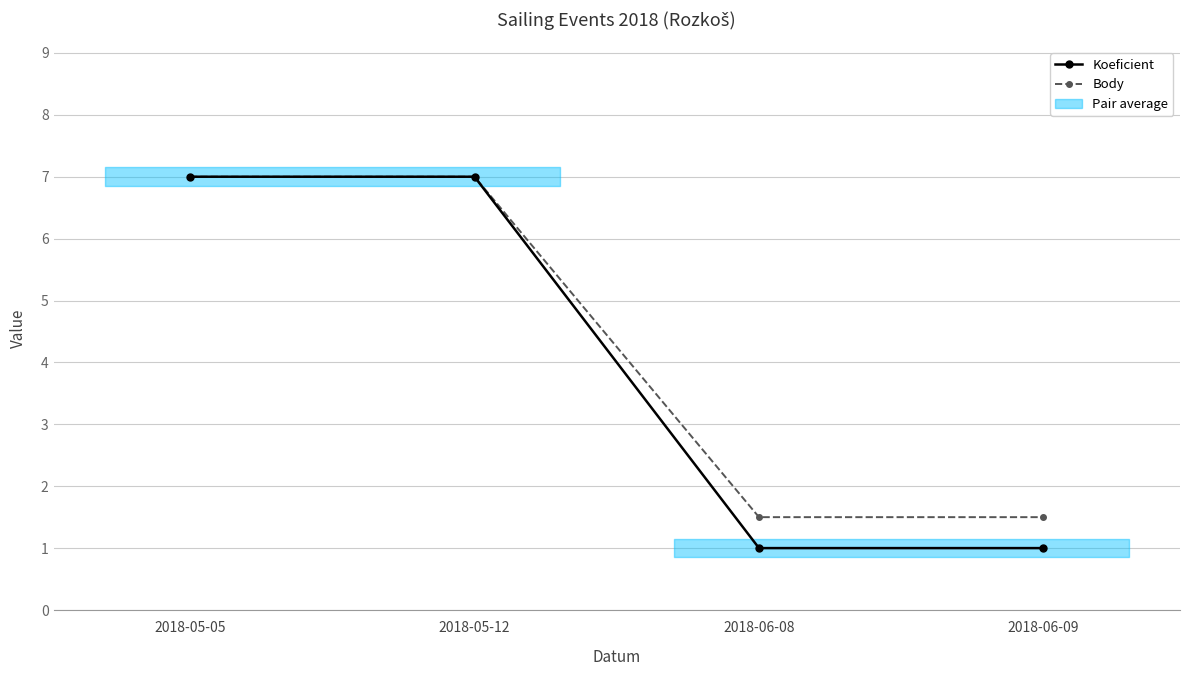

True or false: Body and Koeficient cross at least once.

False